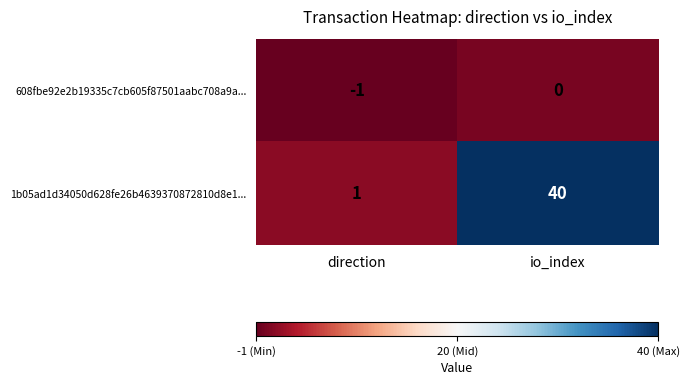

What is the spread (max minus min) of values at io_index?

40